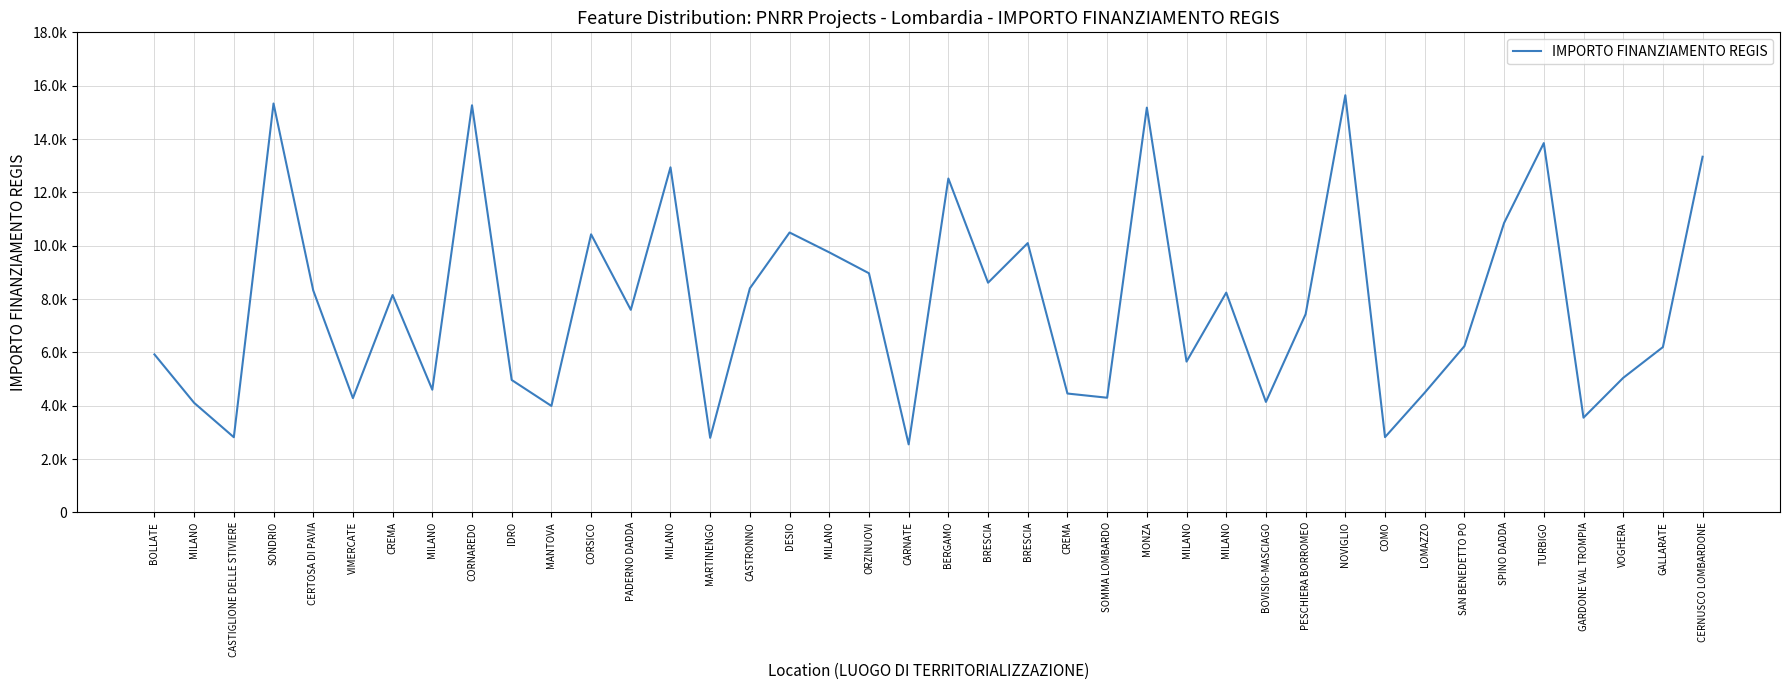

Is it true that the value at CARNATE is 1571.5?

False